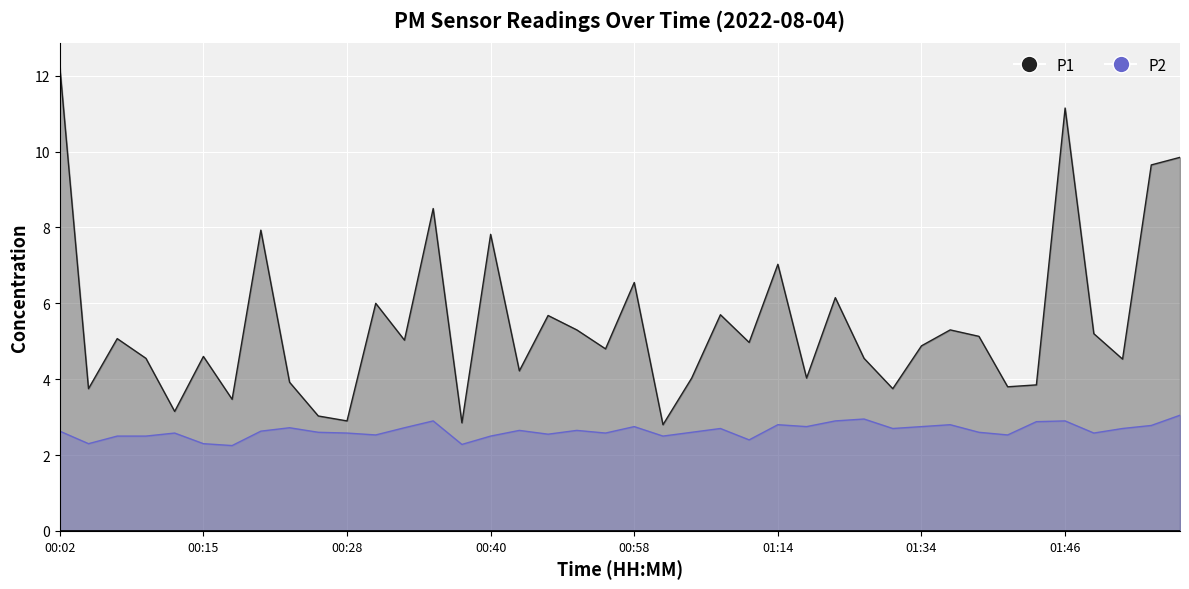

Reading left to right, extract all data points from this chart.

P1: 12.2	3.8	5.1	4.5	3.1	4.6	3.5	7.9	3.9	3.0	2.9	6.0	5.0	8.5	2.9	7.8	4.2	5.7	5.3	4.8	6.5	2.8	4.0	5.7	5.0	7.0	4.0	6.2	4.5	3.8	4.9	5.3	5.1	3.8	3.9	11.2	5.2	4.5	9.7	9.8
P2: 2.6	2.3	2.5	2.5	2.6	2.3	2.2	2.6	2.7	2.6	2.6	2.5	2.7	2.9	2.3	2.5	2.6	2.5	2.6	2.6	2.8	2.5	2.6	2.7	2.4	2.8	2.8	2.9	3.0	2.7	2.8	2.8	2.6	2.5	2.9	2.9	2.6	2.7	2.8	3.0